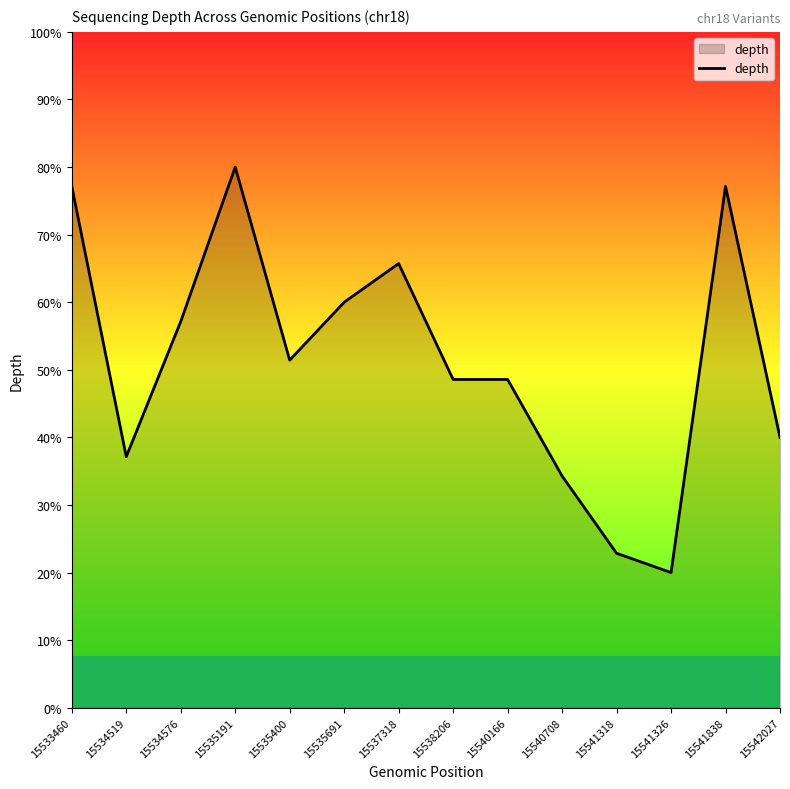

Rank the categories by value from highest to lowest.

15535191, 15533460, 15541838, 15537318, 15535691, 15534576, 15535400, 15538206, 15540166, 15542027, 15534519, 15540708, 15541318, 15541326